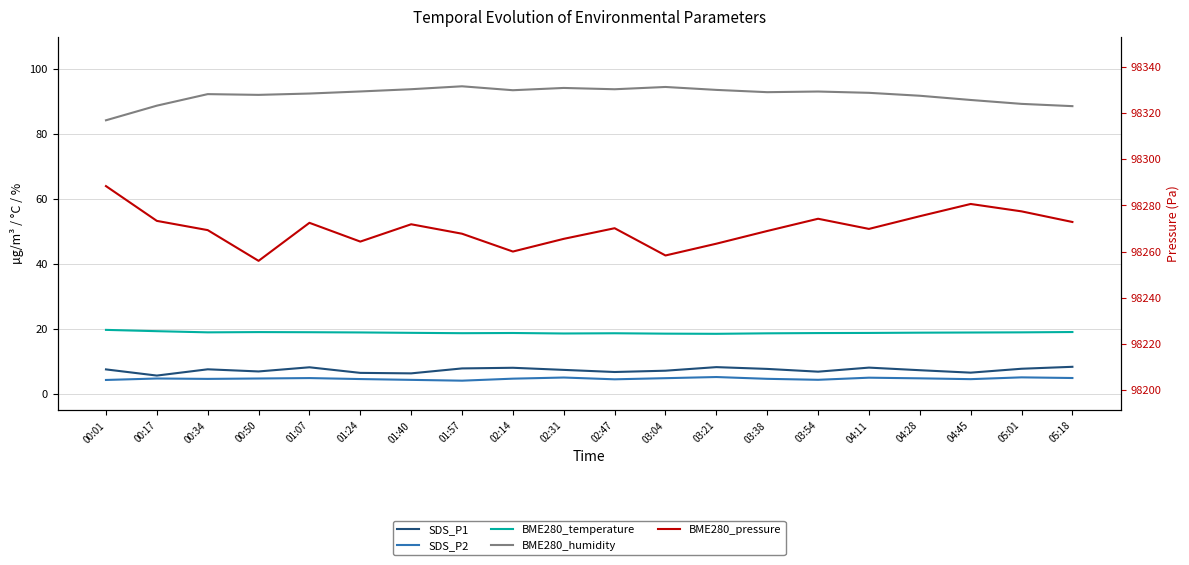

True or false: BME280_humidity and BME280_pressure cross at least once.

False